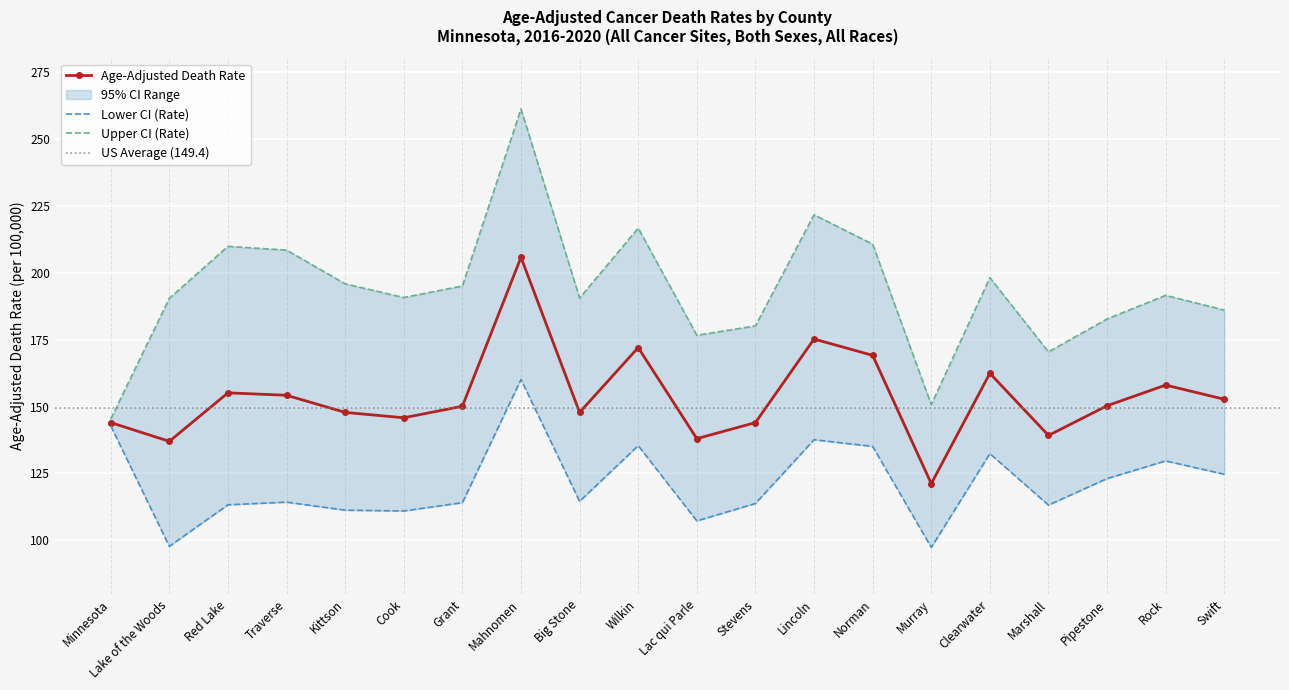

Which series has the largest total across all categories?

Upper CI (Rate)